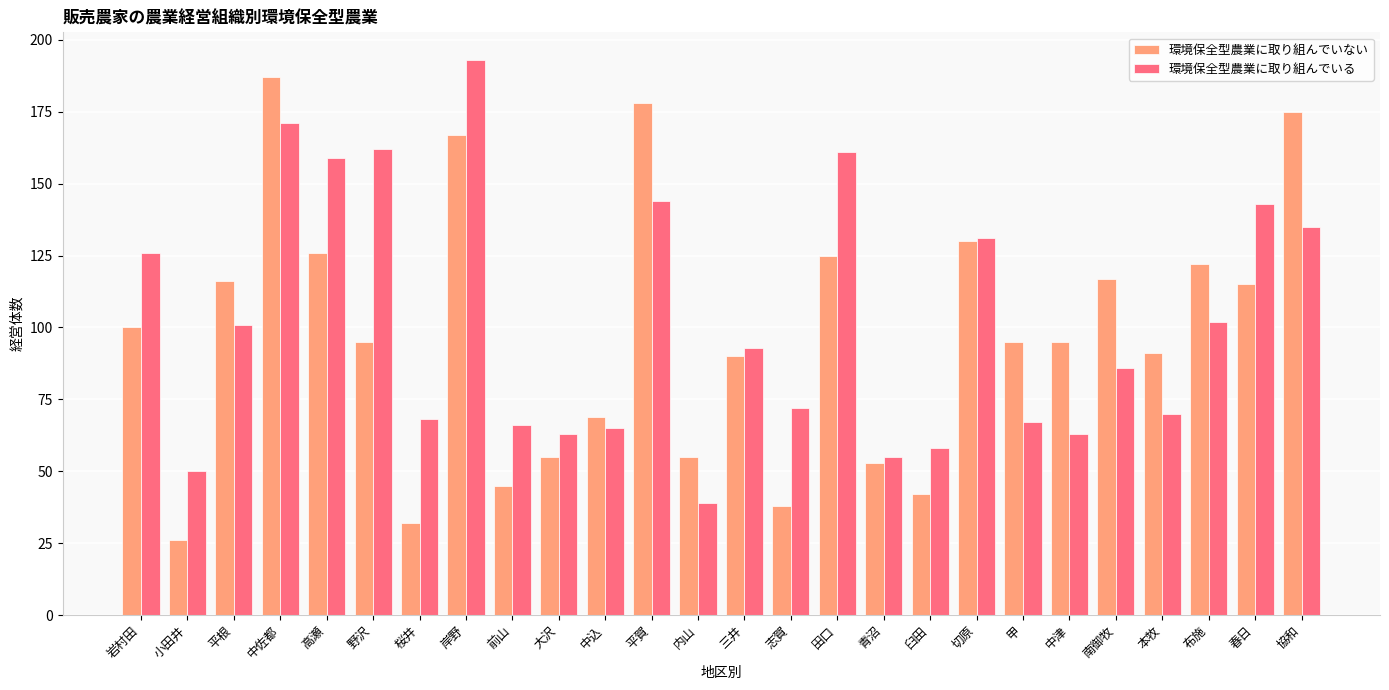

True or false: 環境保全型農業に取り組んでいる has a value of 39 at 内山.

True